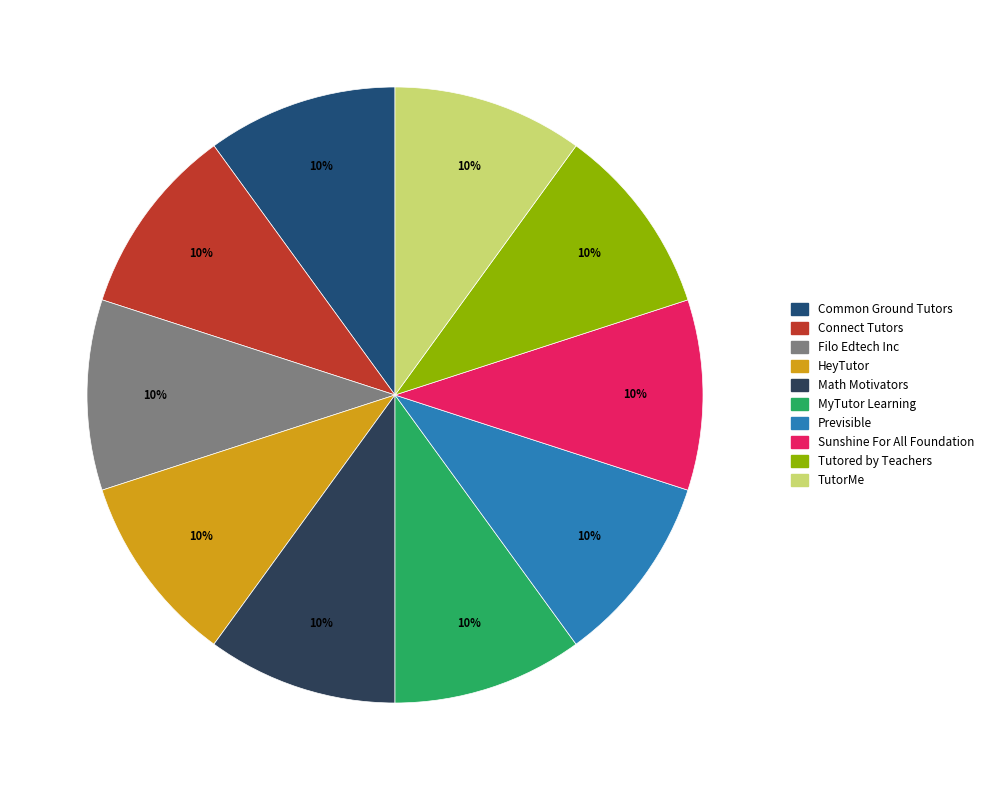

Which slice is the smallest?

HeyTutor